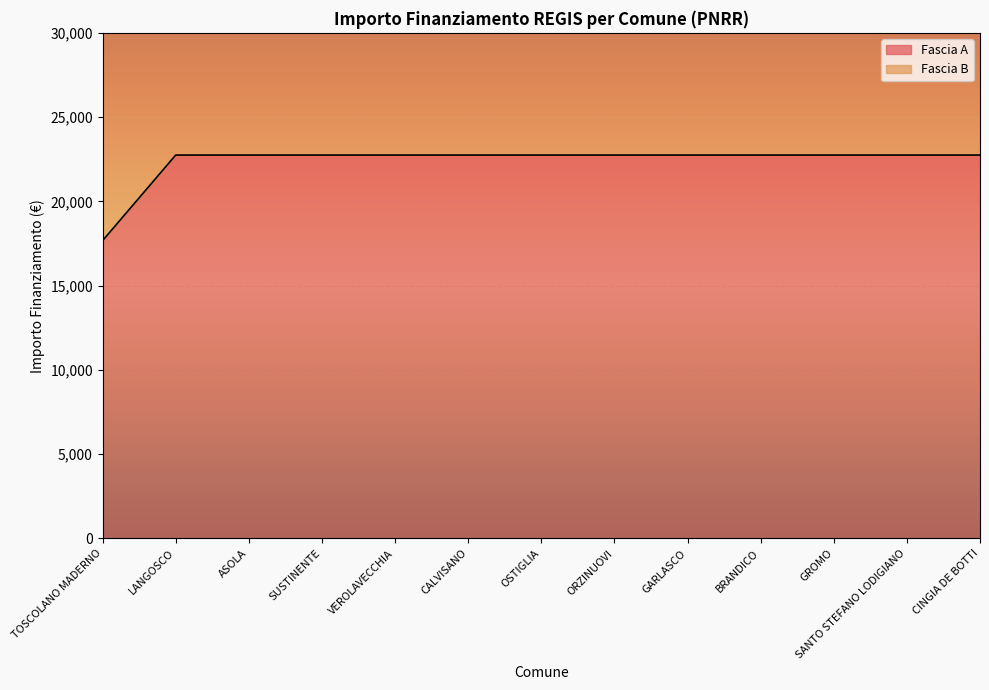

The chart shows a value of 22750.0 at ASOLA. True or false?

True